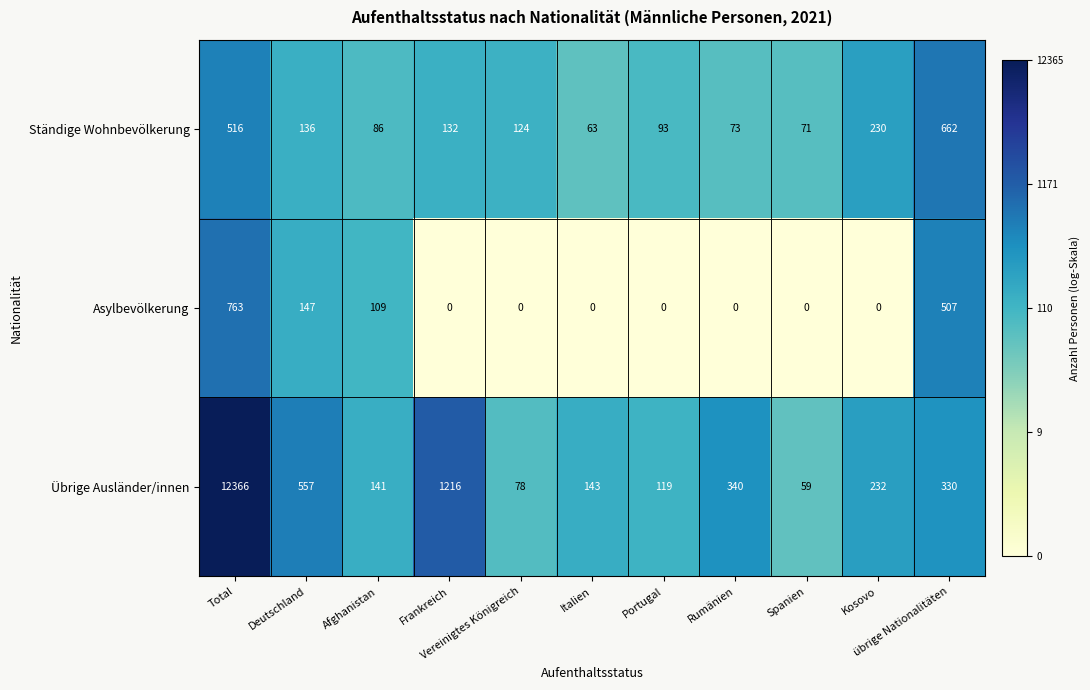

List the series in order of their peak value, lowest first.

Ständige Wohnbevölkerung, Asylbevölkerung, Übrige Ausländer/innen